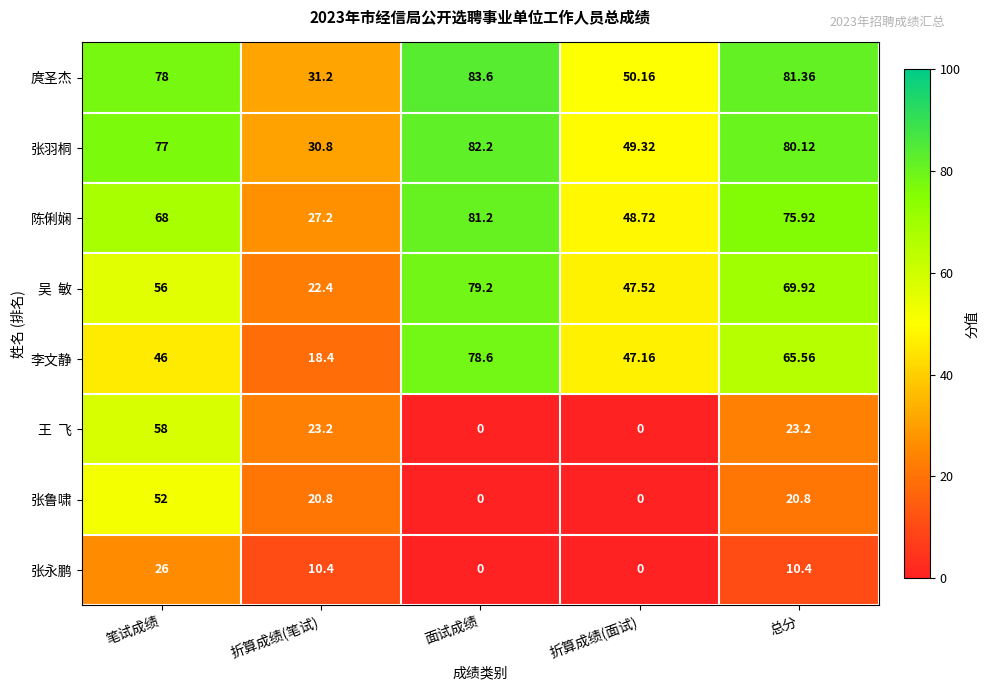

At how many categories does at least one series exceed 2?

5